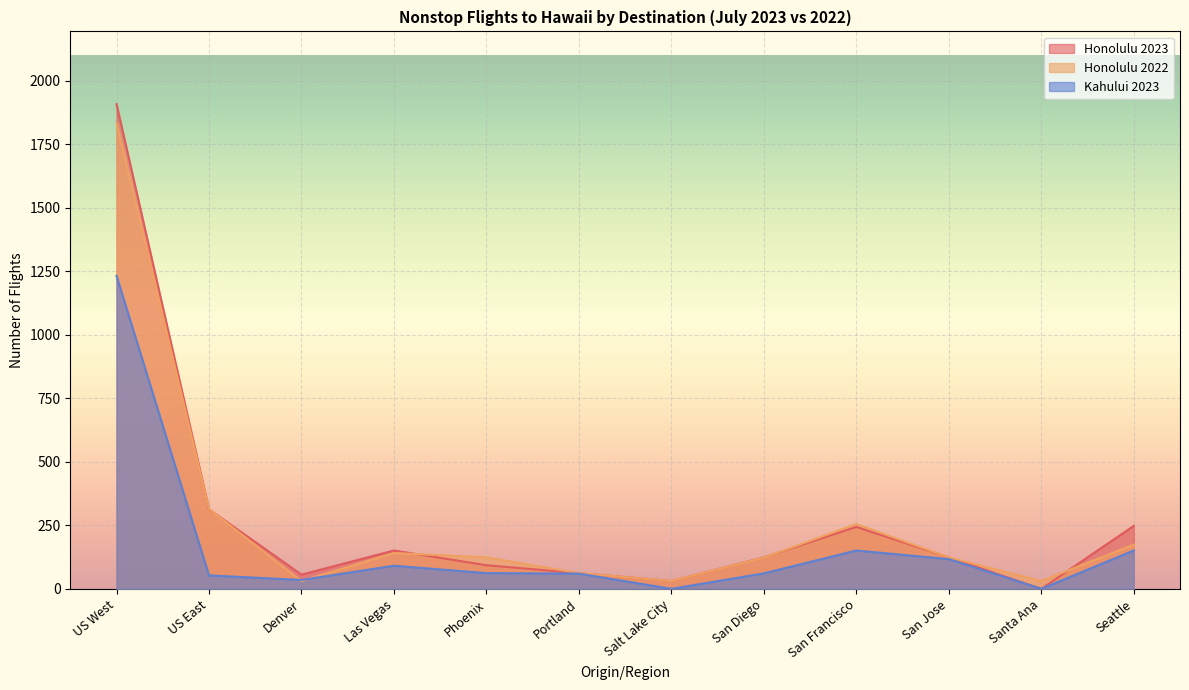

How many lines are shown in the chart?

3